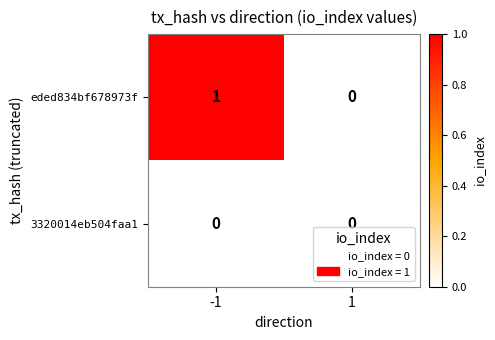

Is the value of 3320014eb504faa1 at 1 greater than the value of eded834bf678973f at -1?

No